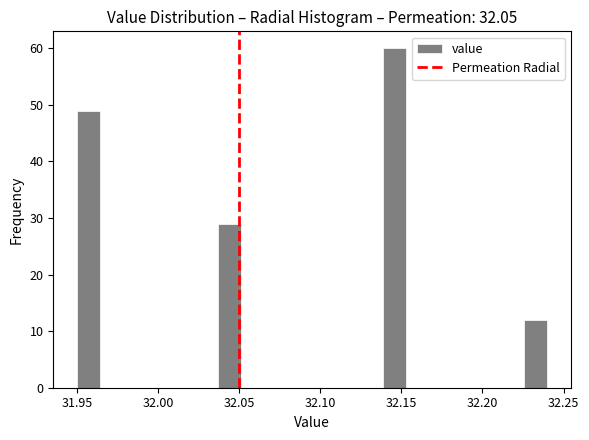

Read against the x-axis, roughly where is the centre of the tallest bar?

32.145